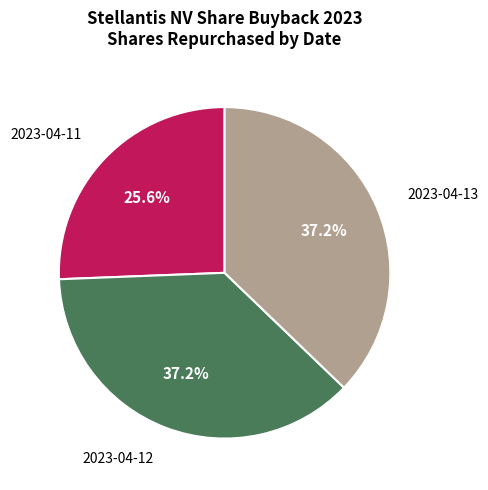

Does any single category account for the majority?

No